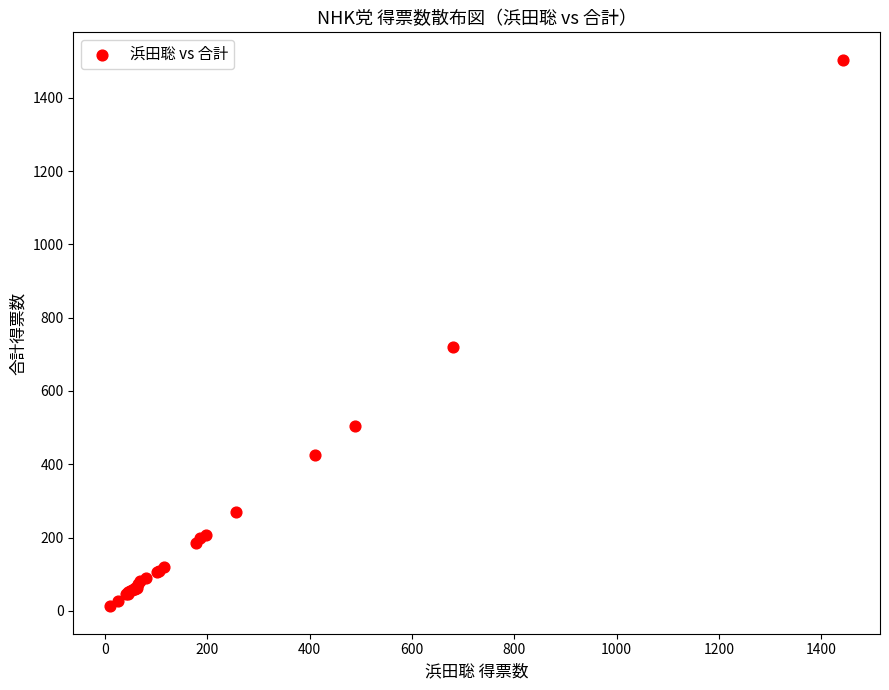

What Y value in the scatter plot is closest to 758?

719.0